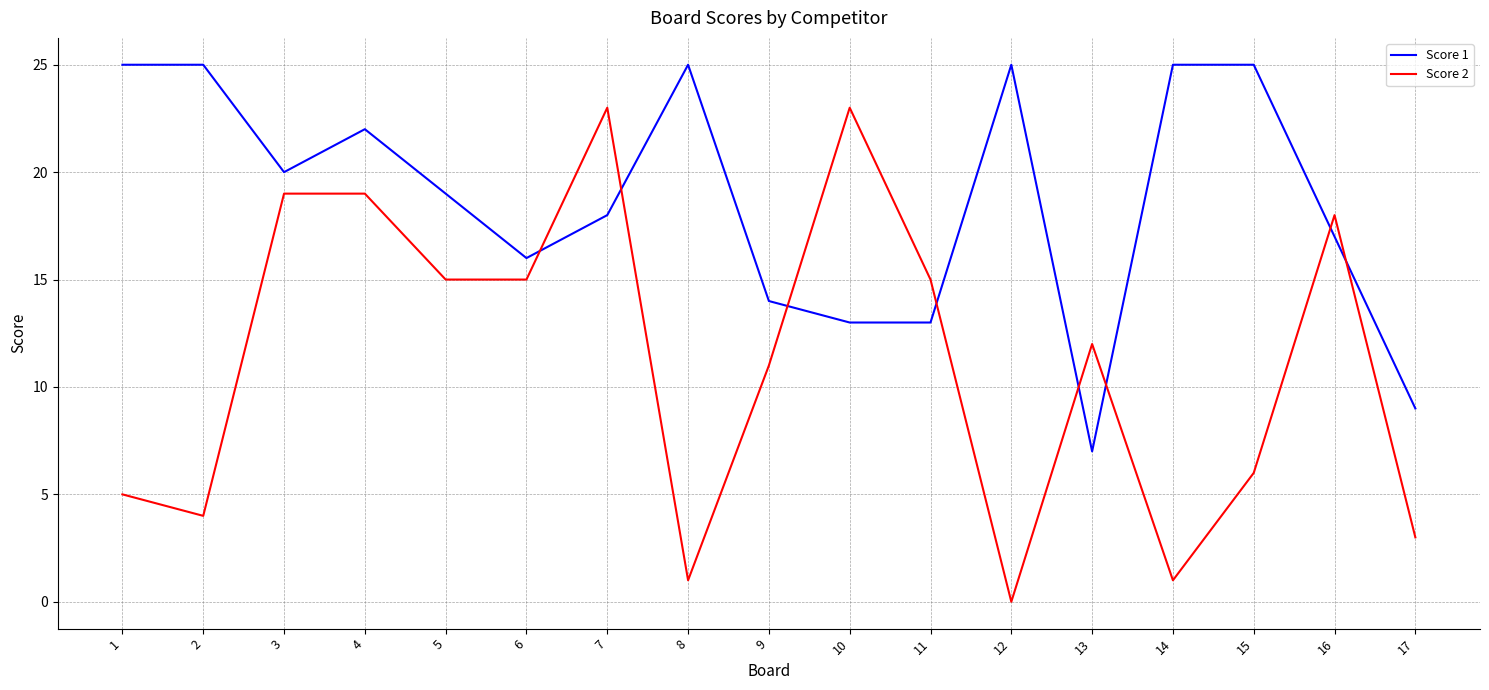

At which label is Score 2 closest to 11?

9